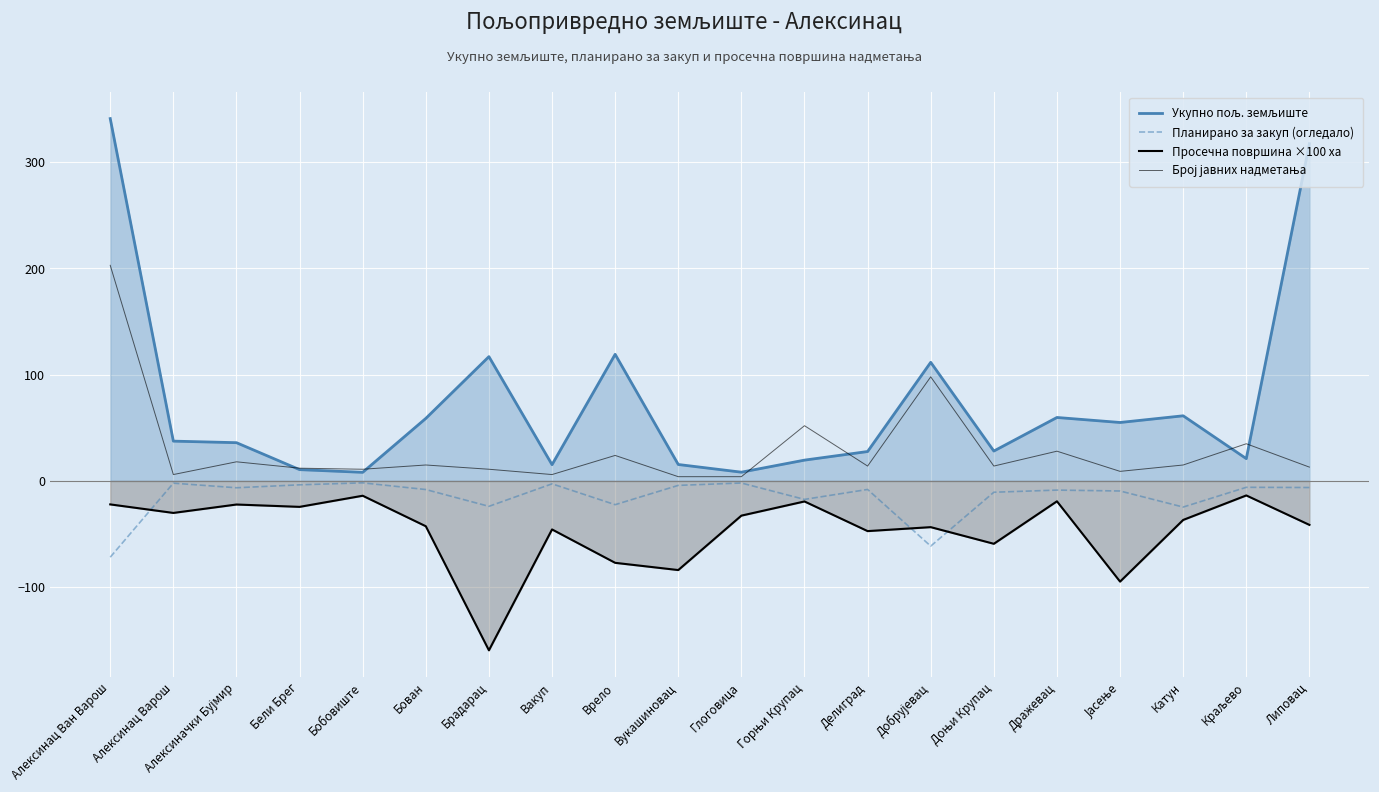

List the series in order of their peak value, lowest first.

Просечна површина ×100 ха, Планирано за закуп (огледало), Број јавних надметања, Укупно пољ. земљиште